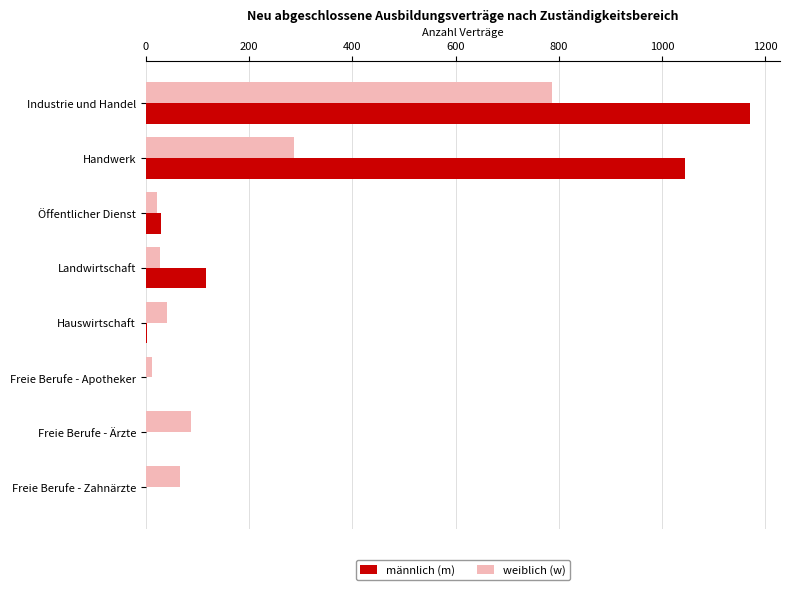

How many series are shown in this chart?

2